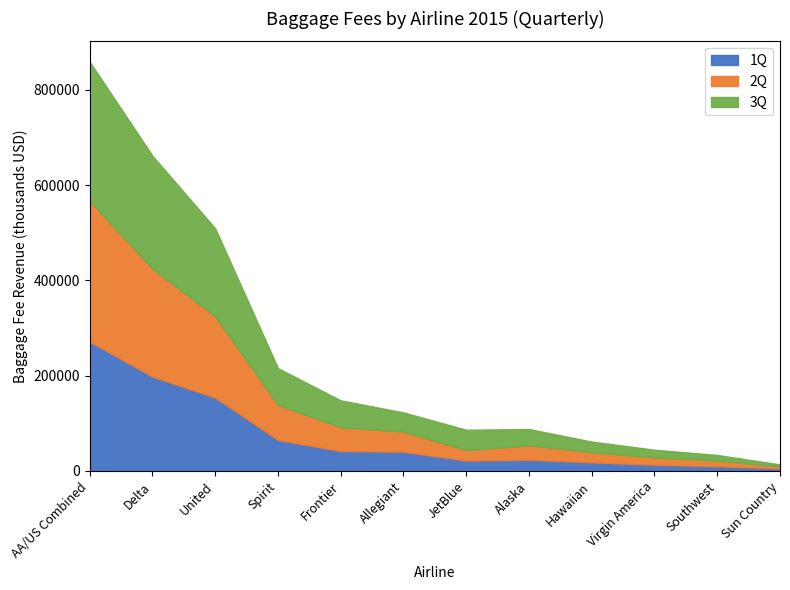

What is the difference between the 2Q values at Virgin America and Sun Country?

11123